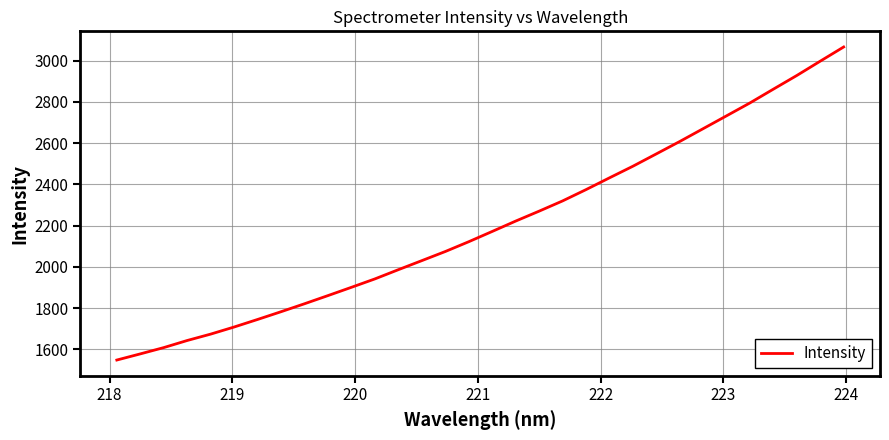

What is the greatest value displayed?

3066.7